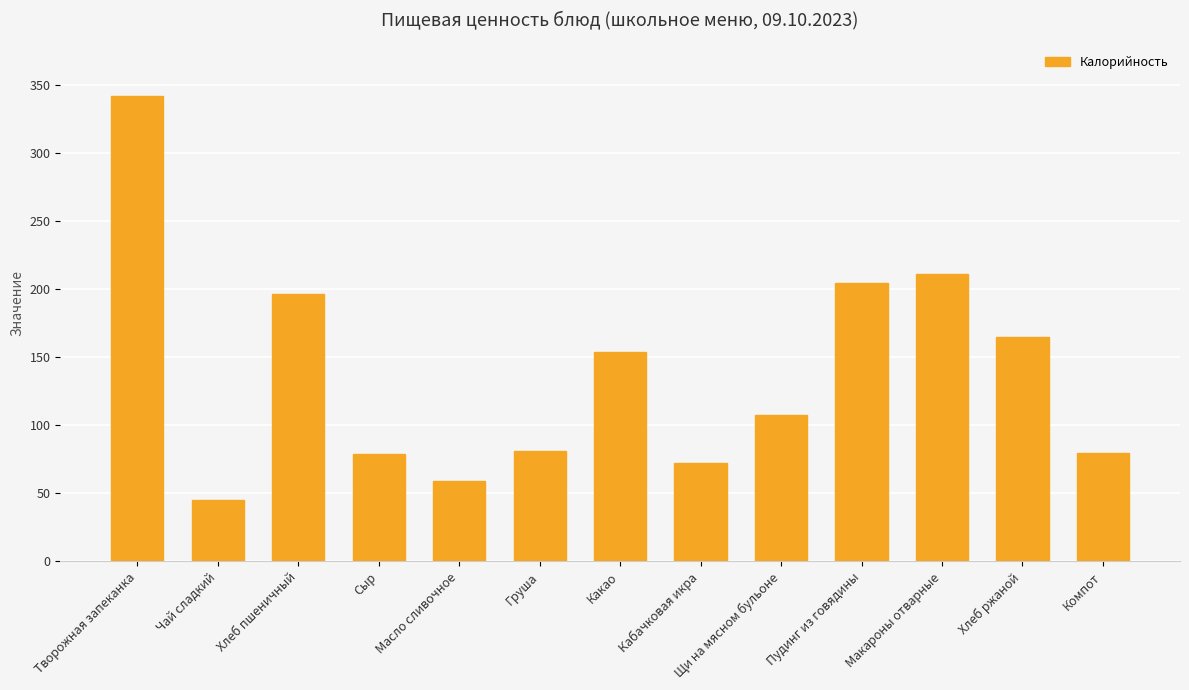

What is the label of the 4th bar from the left?

Сыр